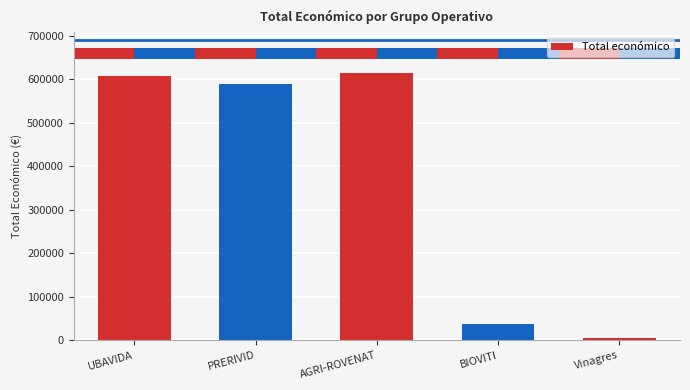

What is the difference between the values at UBAVIDA and AGRI-ROVENAT?

8033